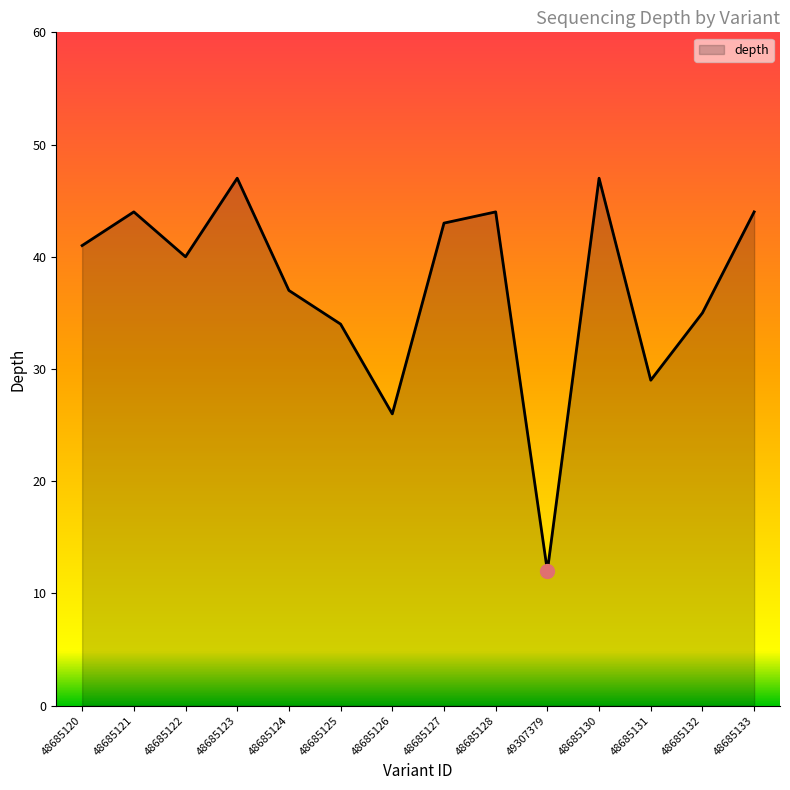

What is the difference between the maximum and minimum values?

35